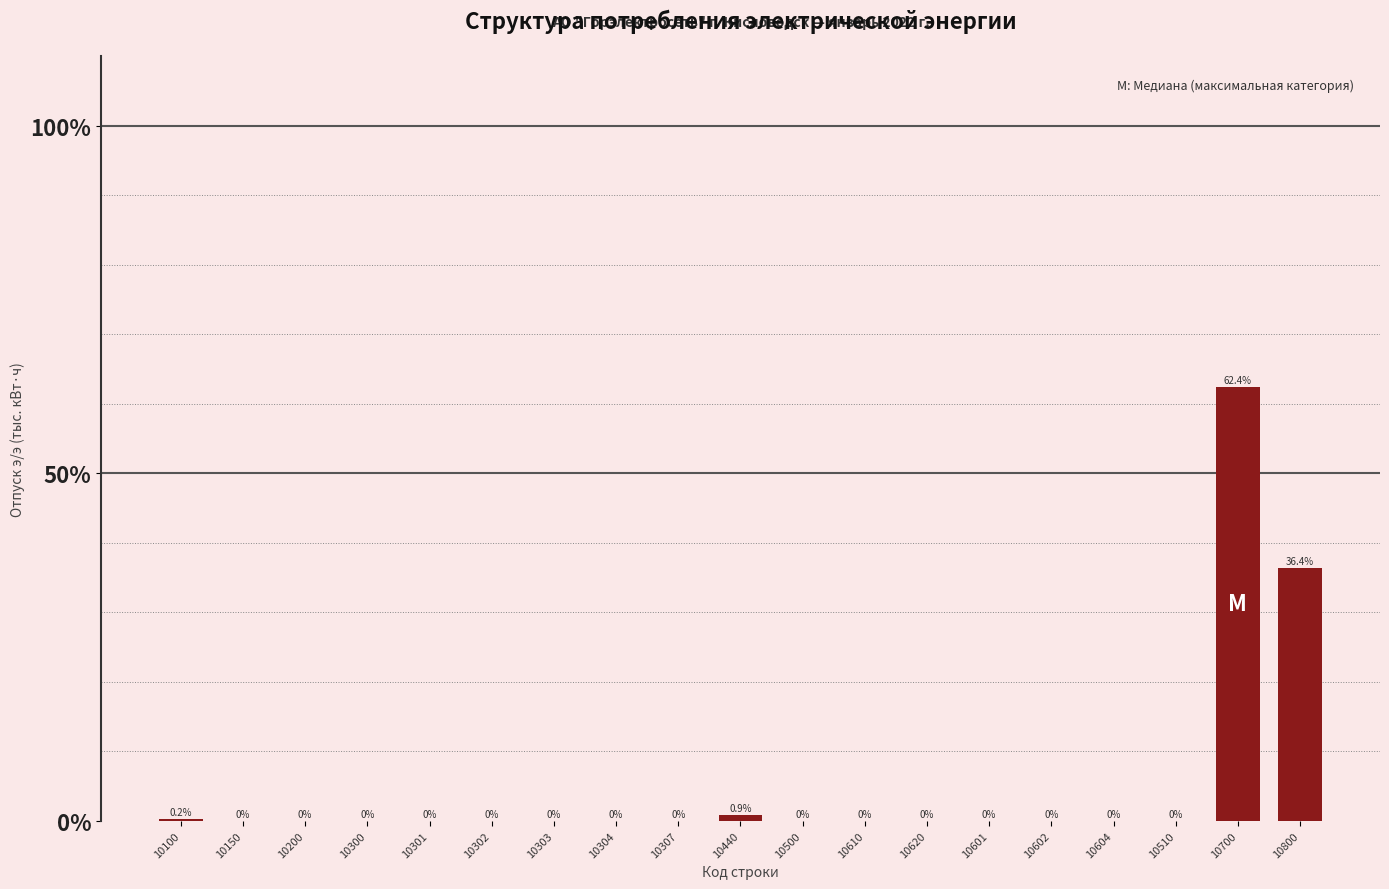

Reading left to right, extract all data points from this chart.

10100=0.2	10150=0.0	10200=0.0	10300=0.0	10301=0.0	10302=0.0	10303=0.0	10304=0.0	10307=0.0	10440=0.9	10500=0.0	10610=0.0	10620=0.0	10601=0.0	10602=0.0	10604=0.0	10510=0.0	10700=62.4	10800=36.4